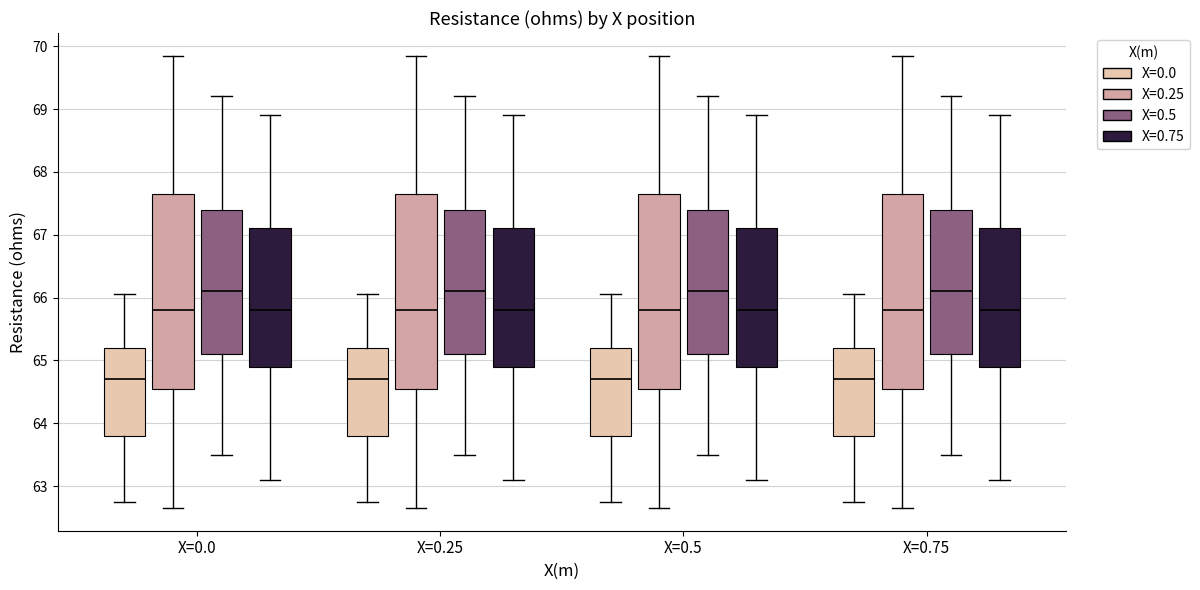

Reading left to right, read every box against the y-axis: the position of its median line, the range the box covers, and the ends of its whiskers. The values are not printed on the chart, so give them approximately, as read against the axis.

X=0.0 (X=0.0): median 64.7, box 63.8 to 65.2, whiskers 62.8 to 66.1
X=0.0 (X=0.25): median 65.8, box 64.6 to 67.7, whiskers 62.7 to 69.9
X=0.0 (X=0.5): median 66.1, box 65.1 to 67.4, whiskers 63.5 to 69.2
X=0.0 (X=0.75): median 65.8, box 64.9 to 67.1, whiskers 63.1 to 68.9
X=0.25 (X=0.0): median 64.7, box 63.8 to 65.2, whiskers 62.8 to 66.1
X=0.25 (X=0.25): median 65.8, box 64.6 to 67.7, whiskers 62.7 to 69.9
X=0.25 (X=0.5): median 66.1, box 65.1 to 67.4, whiskers 63.5 to 69.2
X=0.25 (X=0.75): median 65.8, box 64.9 to 67.1, whiskers 63.1 to 68.9
X=0.5 (X=0.0): median 64.7, box 63.8 to 65.2, whiskers 62.8 to 66.1
X=0.5 (X=0.25): median 65.8, box 64.6 to 67.7, whiskers 62.7 to 69.9
X=0.5 (X=0.5): median 66.1, box 65.1 to 67.4, whiskers 63.5 to 69.2
X=0.5 (X=0.75): median 65.8, box 64.9 to 67.1, whiskers 63.1 to 68.9
X=0.75 (X=0.0): median 64.7, box 63.8 to 65.2, whiskers 62.8 to 66.1
X=0.75 (X=0.25): median 65.8, box 64.6 to 67.7, whiskers 62.7 to 69.9
X=0.75 (X=0.5): median 66.1, box 65.1 to 67.4, whiskers 63.5 to 69.2
X=0.75 (X=0.75): median 65.8, box 64.9 to 67.1, whiskers 63.1 to 68.9